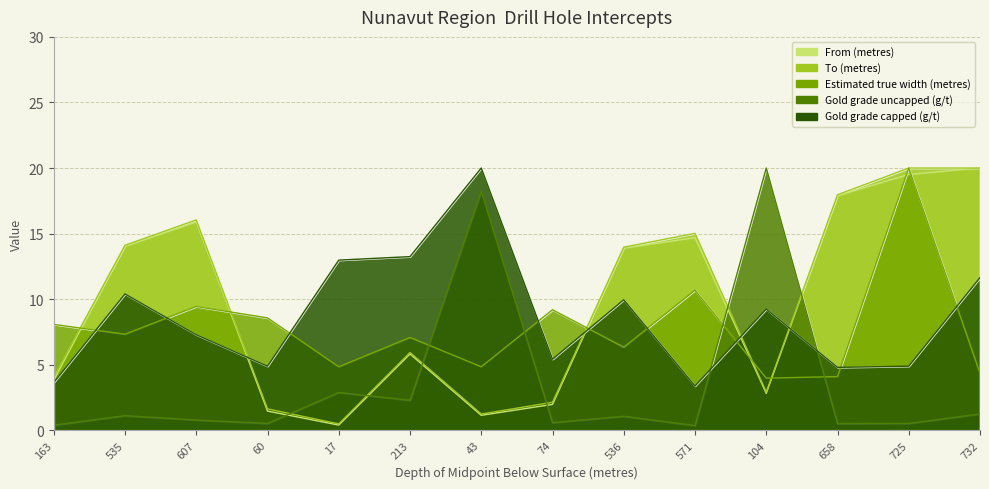

Which has a higher value, 60 or 104?

104